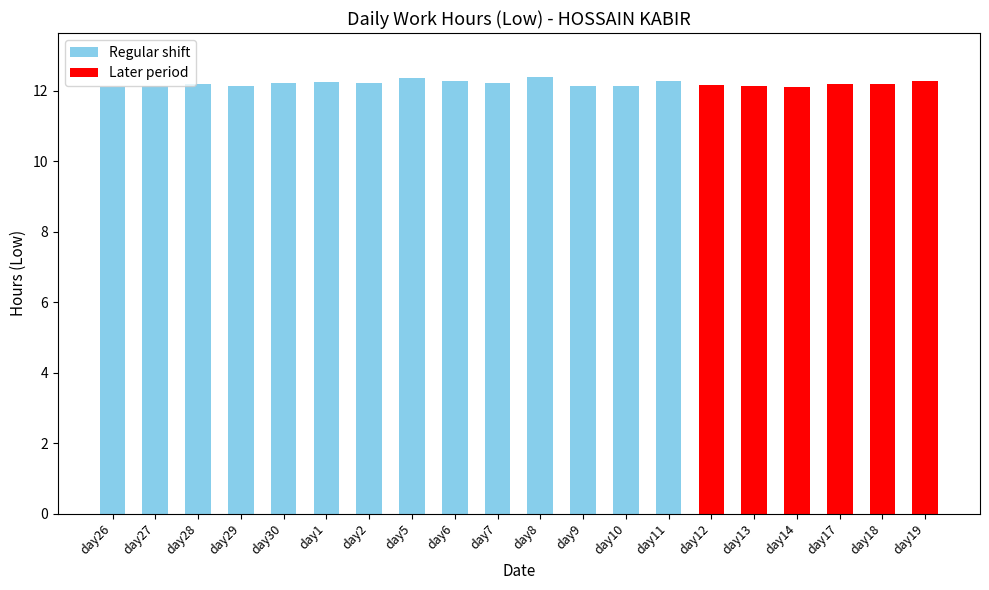

Rank the categories by value from lowest to highest.

26, 14, 29, 10, 27, 13, 9, 12, 28, 17, 18, 2, 30, 7, 1, 19, 6, 11, 5, 8